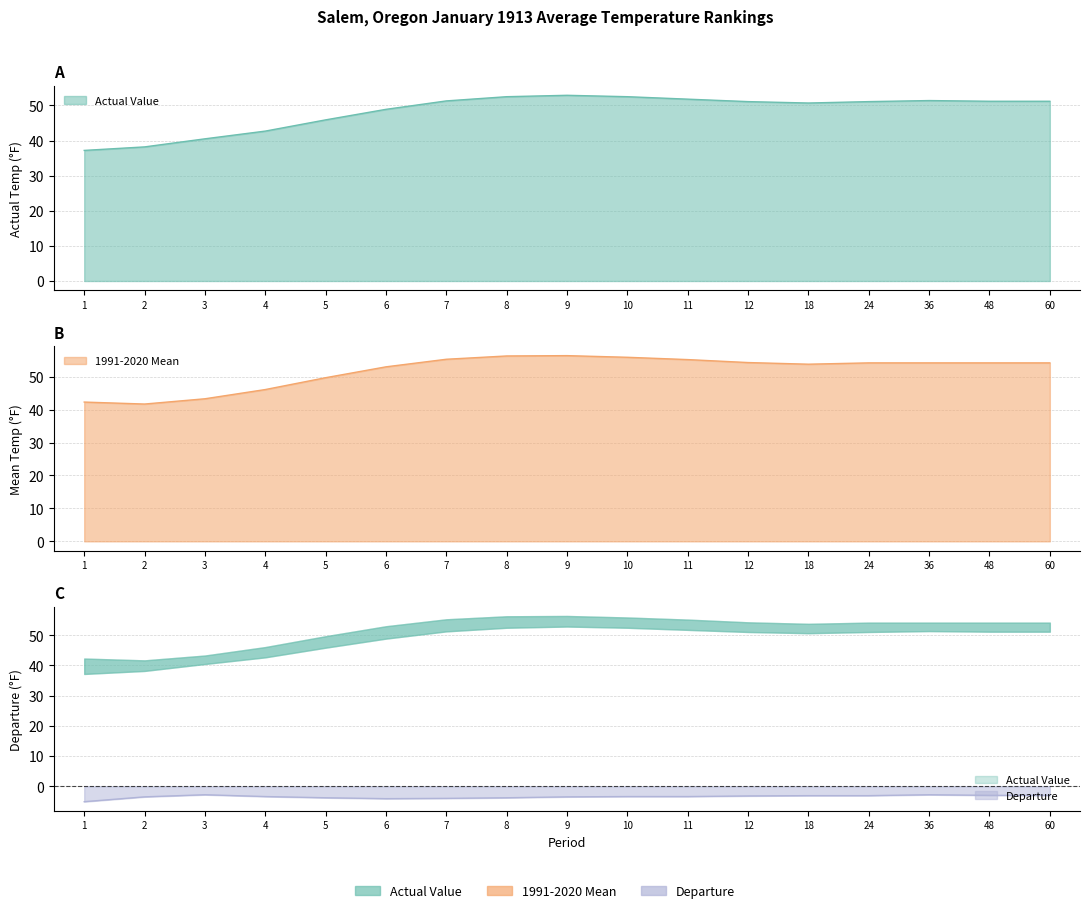

What are all the series names shown in the legend?

Actual Value, 1991-2020 Mean, Departure